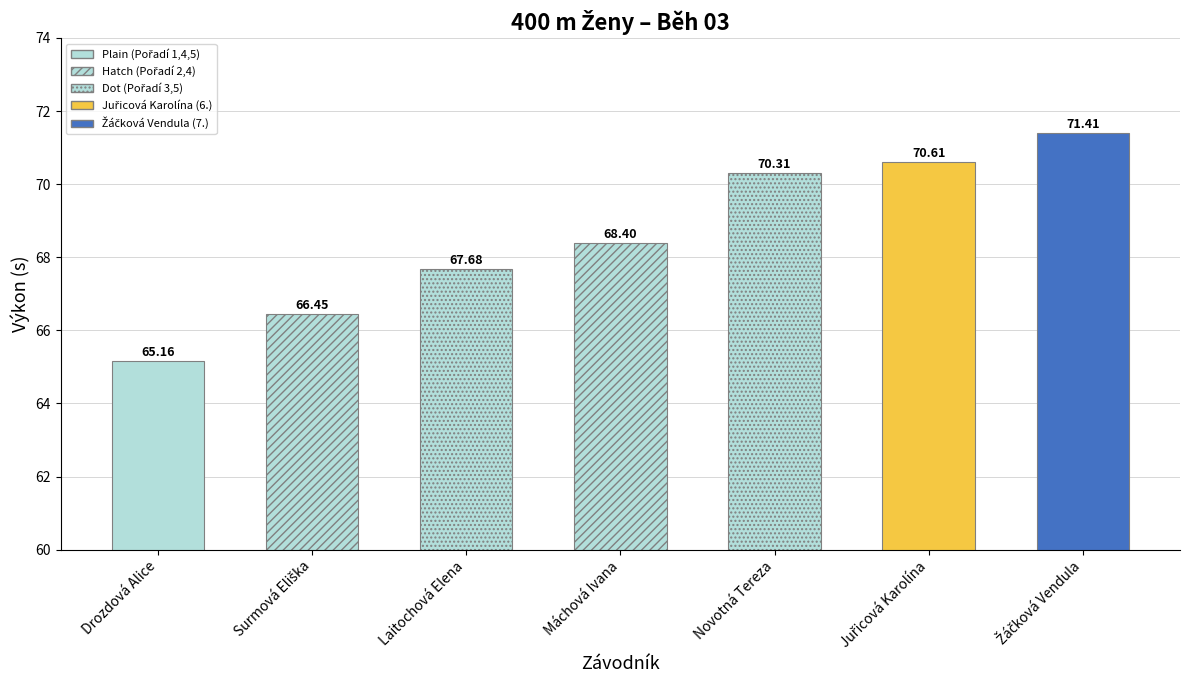

What position from the left is Surmová Eliška?

2